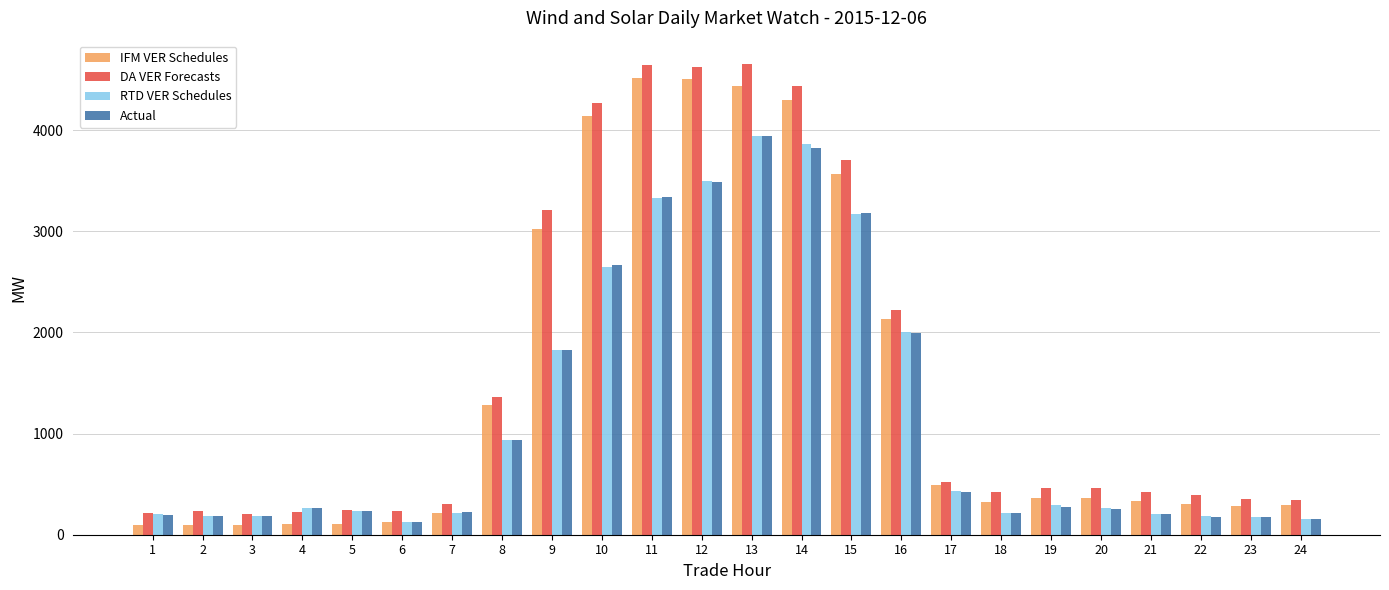

Between 21 and 24, which series saw the biggest shift?

DA VER Forecasts